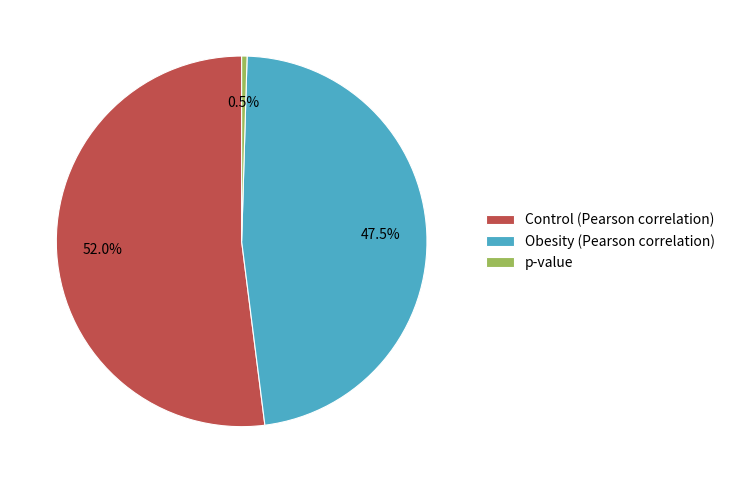

Between p-value and Obesity (Pearson correlation), which is larger?

Obesity (Pearson correlation)